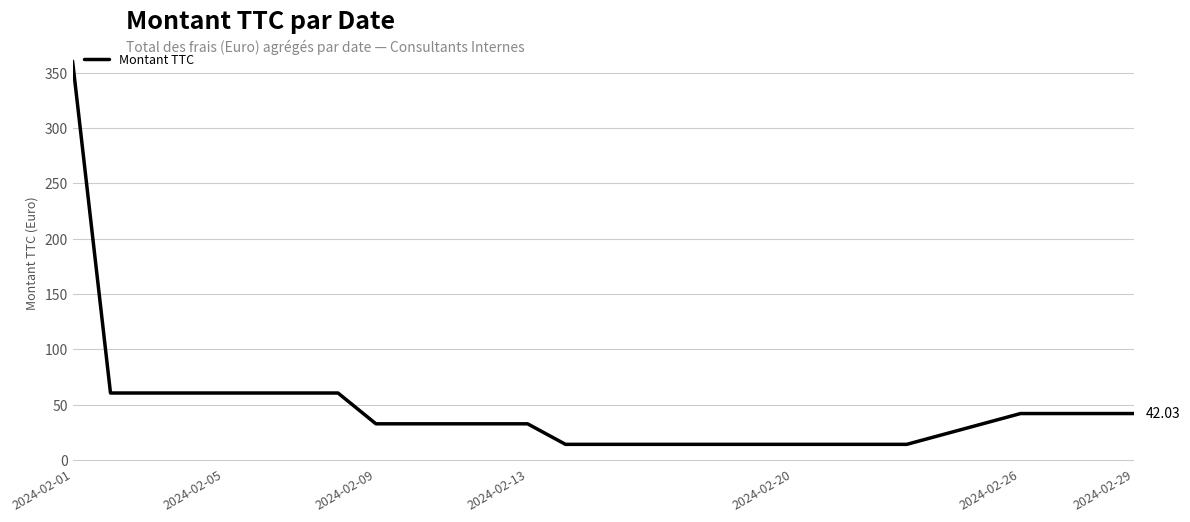

Reading left to right, what are all the values shown in this chart?

360.6	60.6	60.6	60.6	60.6	60.6	32.7	32.7	32.7	14.2	14.2	14.2	14.2	14.2	42.0	42.0	42.0	42.0